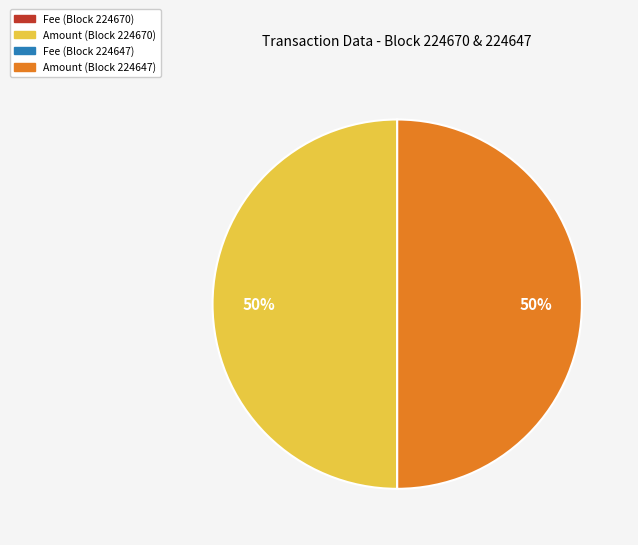

To the nearest percent, what is the average slice percentage?

25%